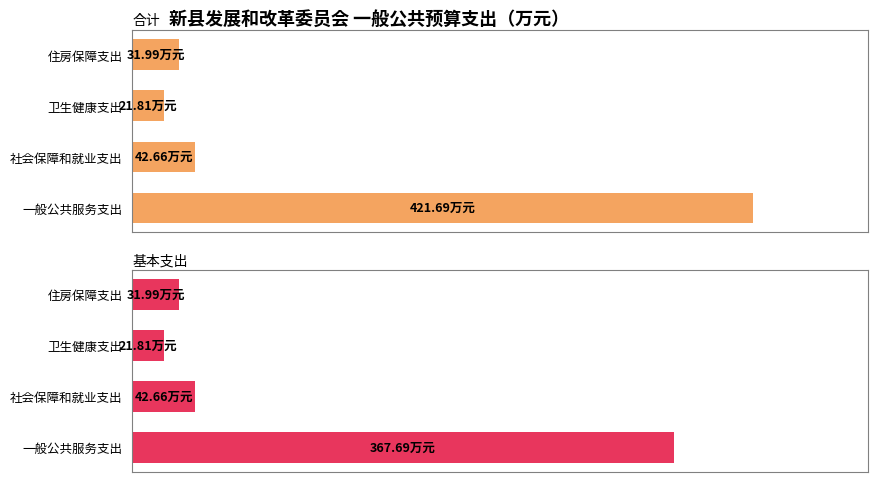

Which series has the widest spread of values?

合计